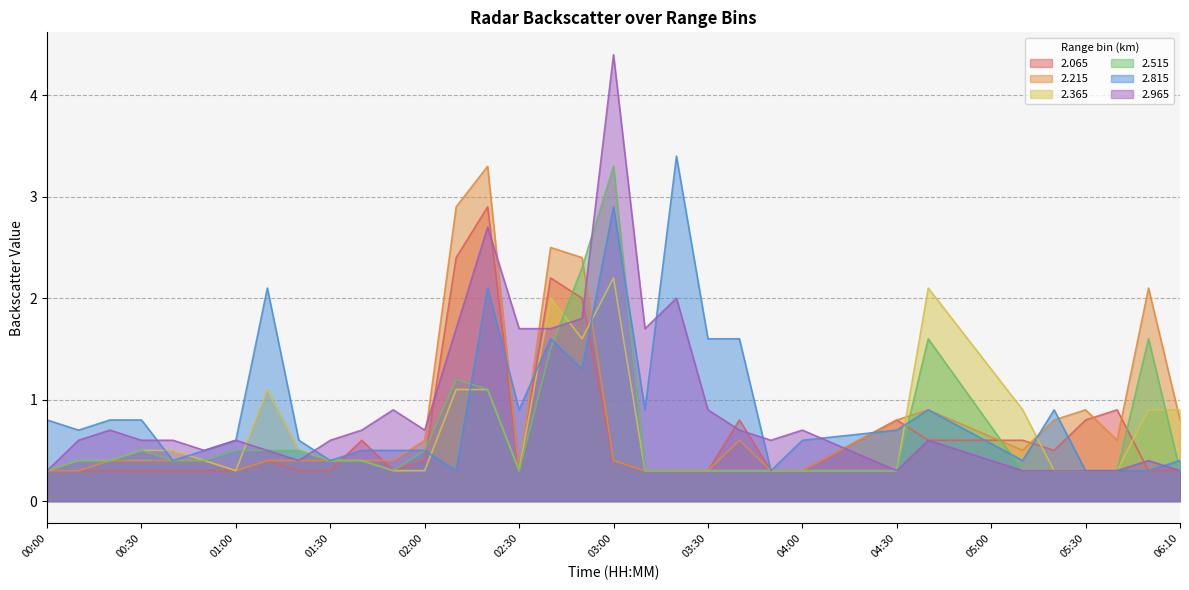

How many values in 2.365 are above zero?

33